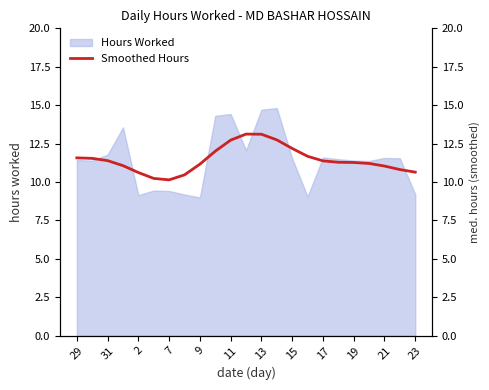

What is the ratio of the value at 21 to the value at 11?

0.9